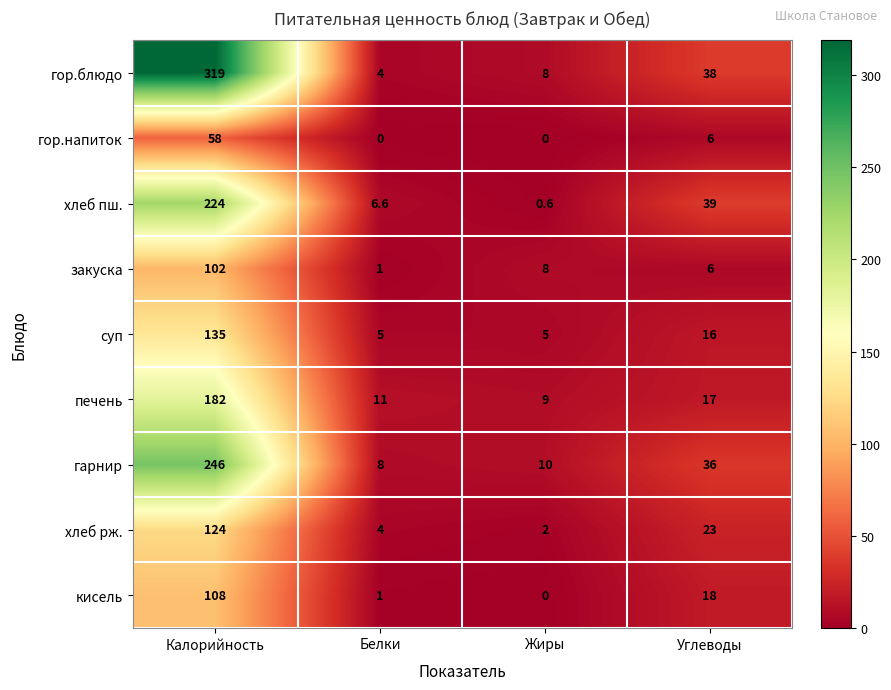

What is the difference between the highest and lowest values at Калорийность?

261.0